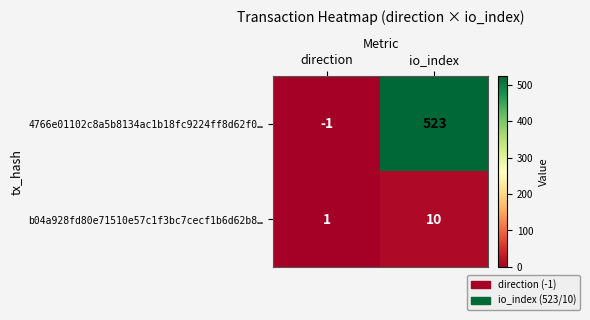

What is the minimum value shown in the chart?

-1